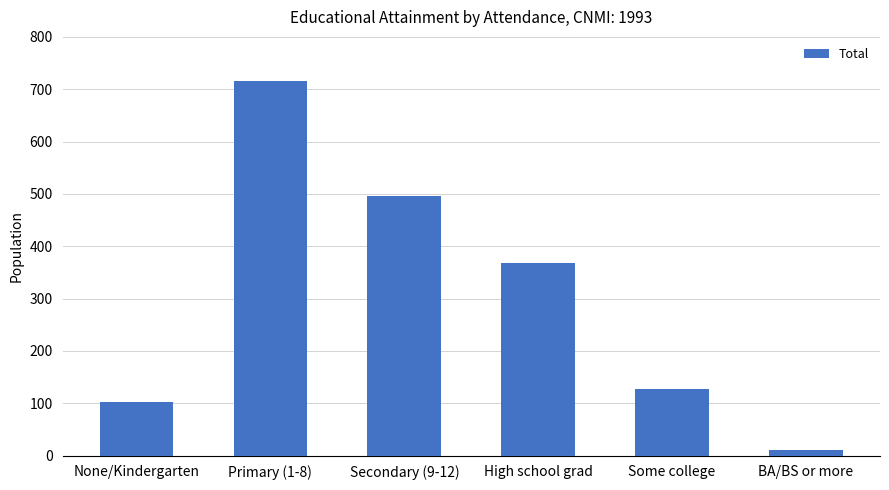

What is the smallest value displayed?

11